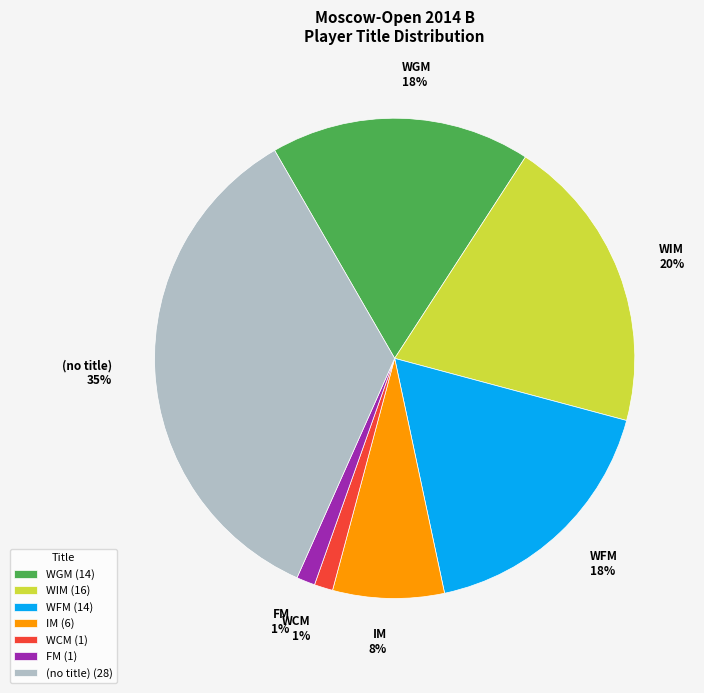

What is the ratio of the value at WGM 18% to the value at WFM 18%?

1.0